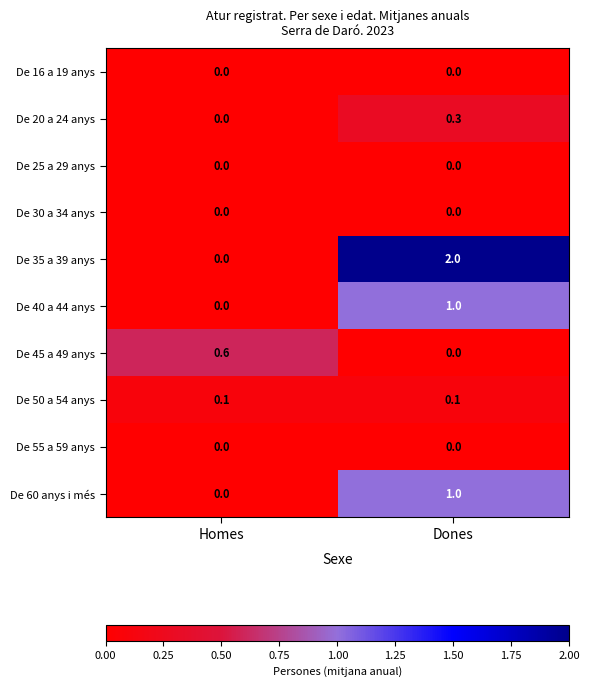

Which series has the widest spread of values?

De 35 a 39 anys